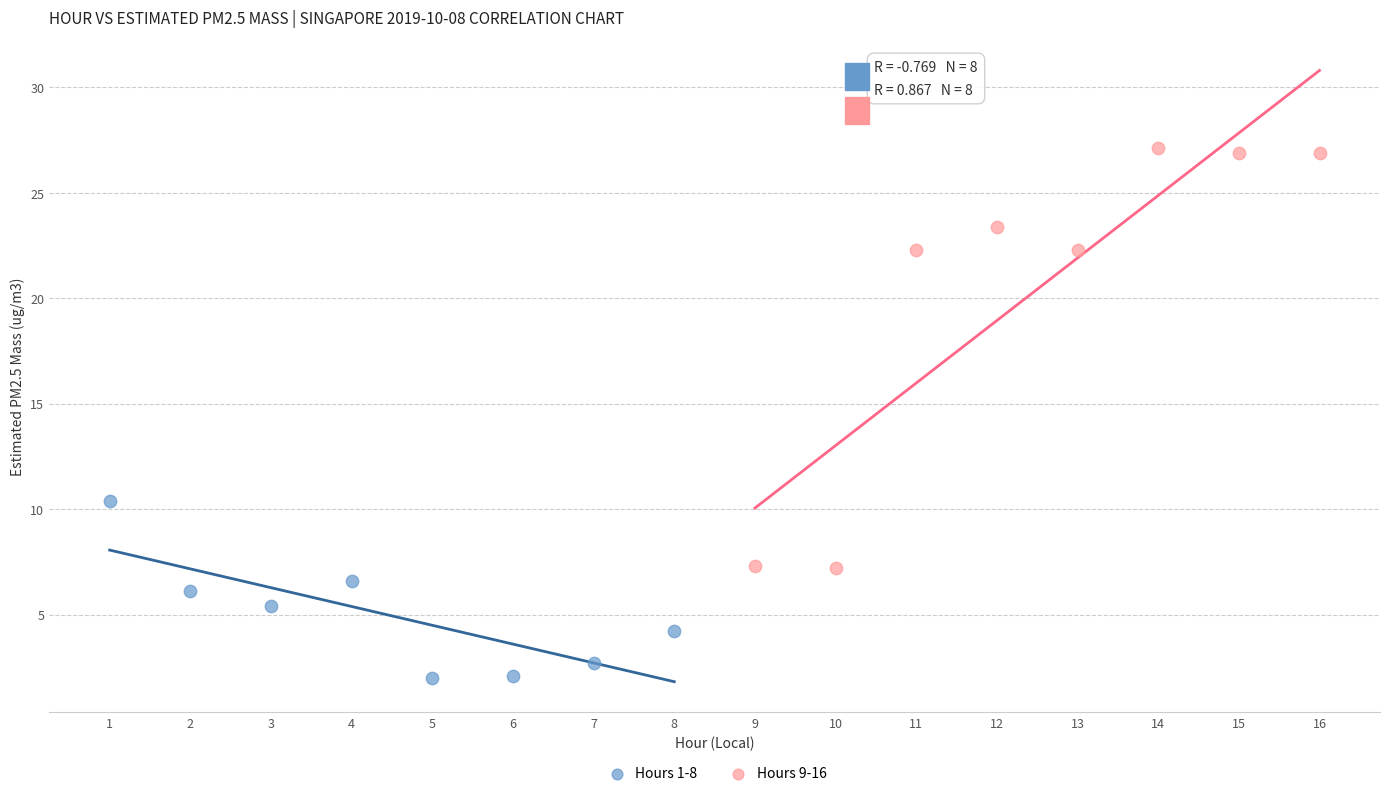

Which series contains the lowest Y value?

Hours 1-8